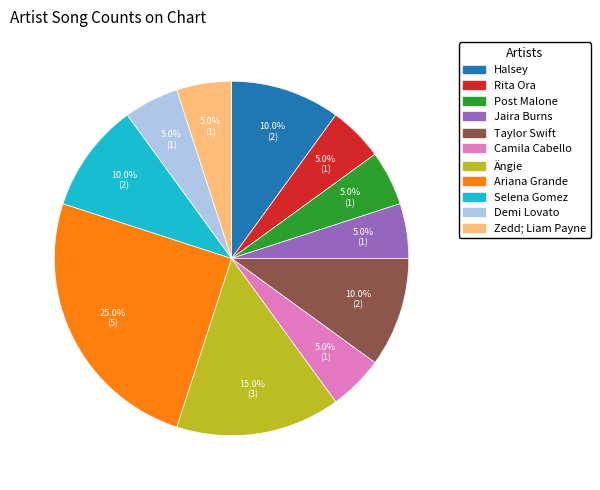

What is the largest slice in the pie chart?

Ariana Grande